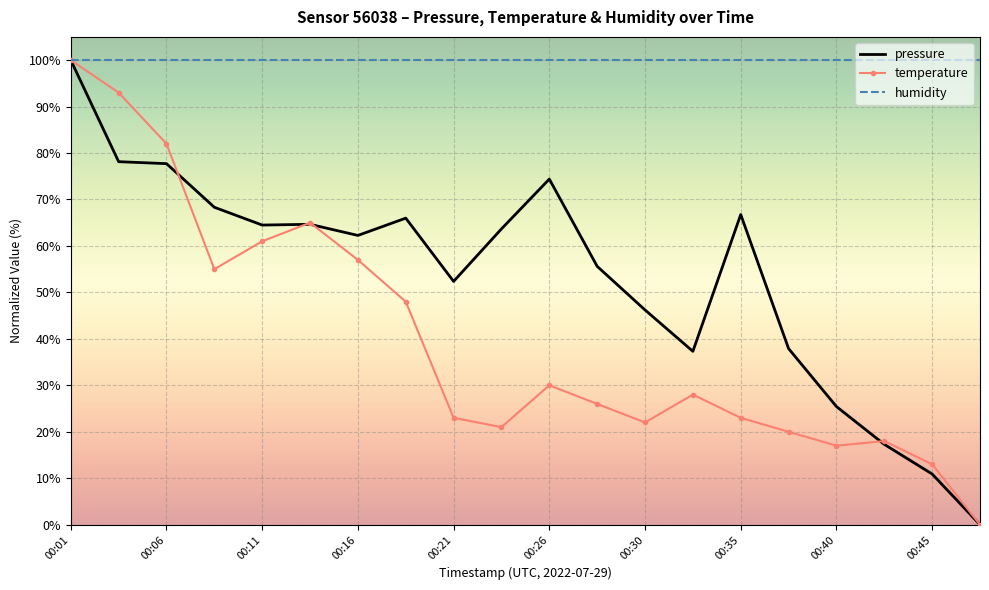

What is the greatest value displayed?

100.0